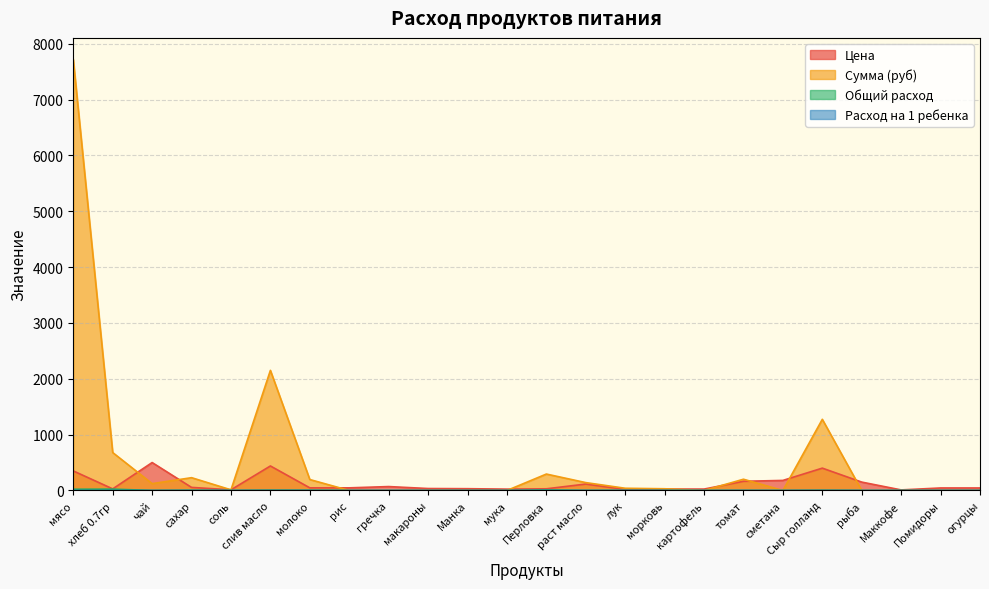

What is the difference between the maximum and minimum values in the Расход на 1 ребенка series?

0.1